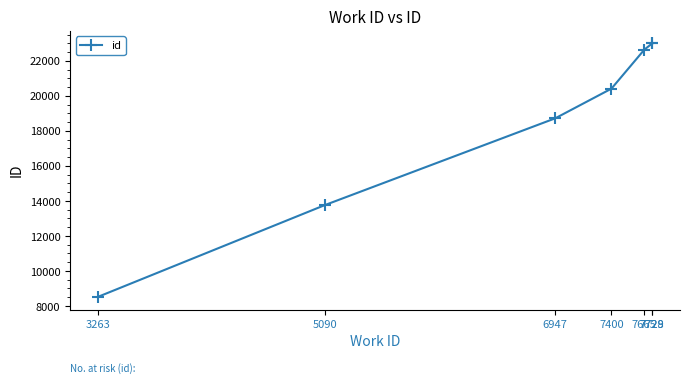

At which label is the value closest to 15758?

5090